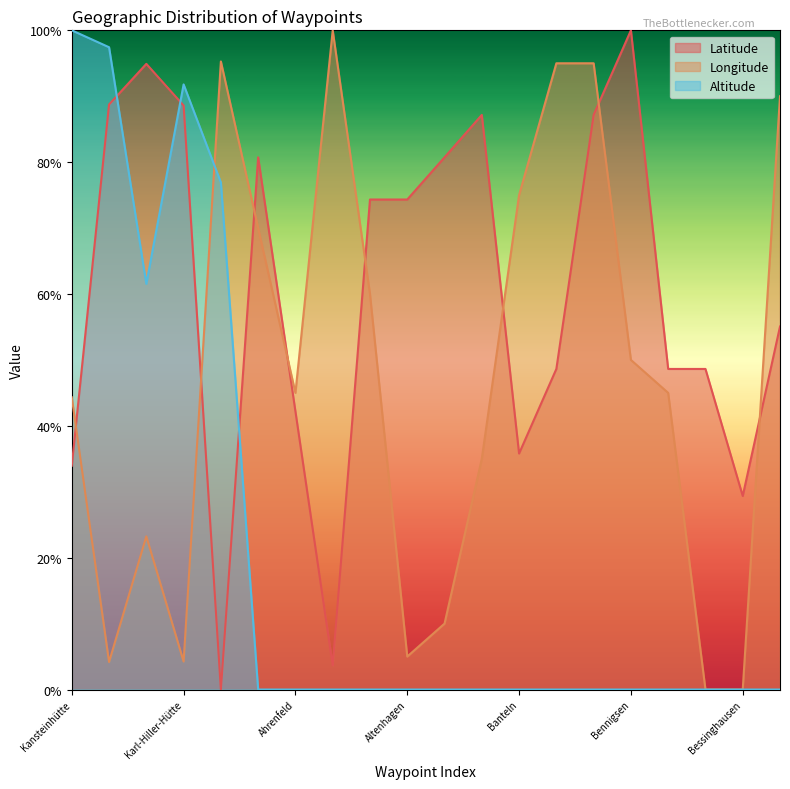

At which category does Longitude reach its first local valley?

Schutzhütte